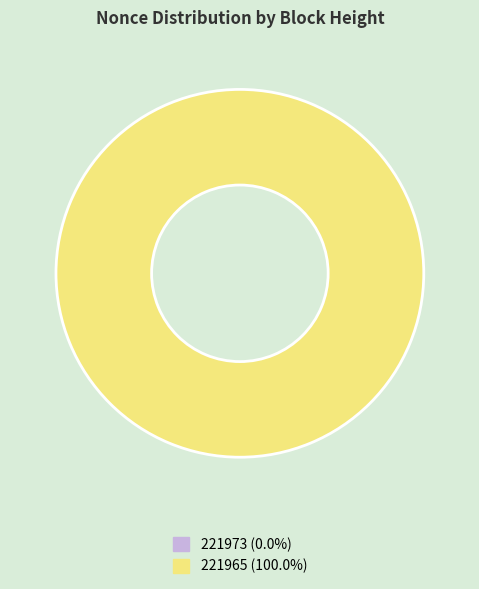

What percentage is the 221965 slice, to the nearest percent?

100%